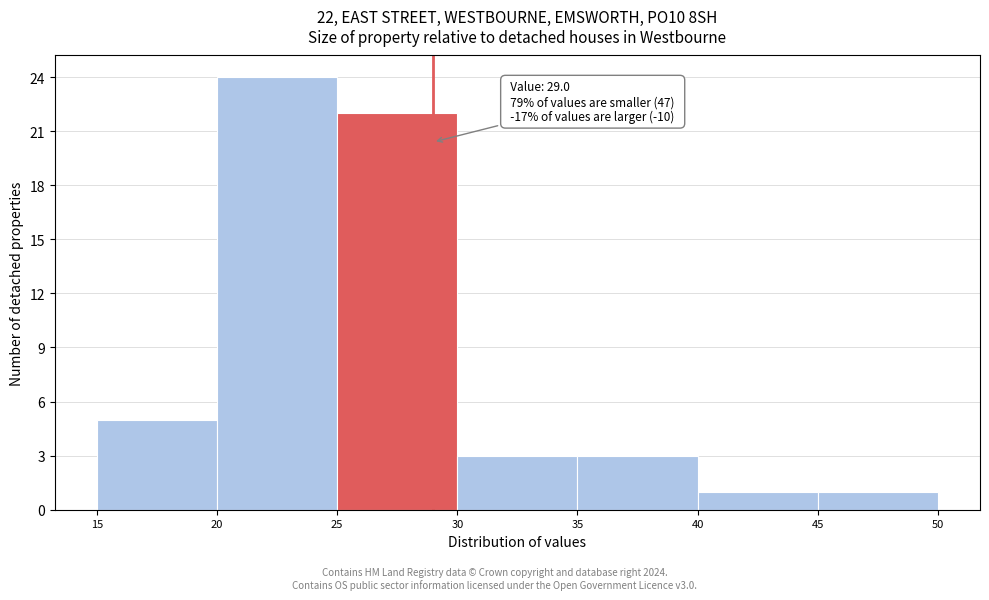

Which range on the x-axis has the tallest bar?

20 to 25